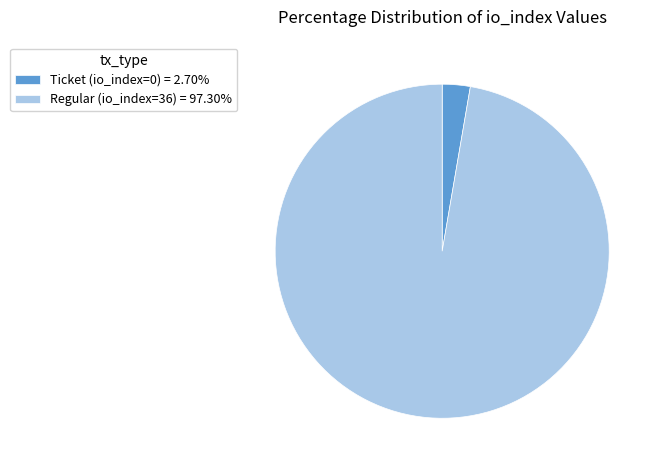

Does Regular (io_index=36) account for over 50% of the chart?

Yes